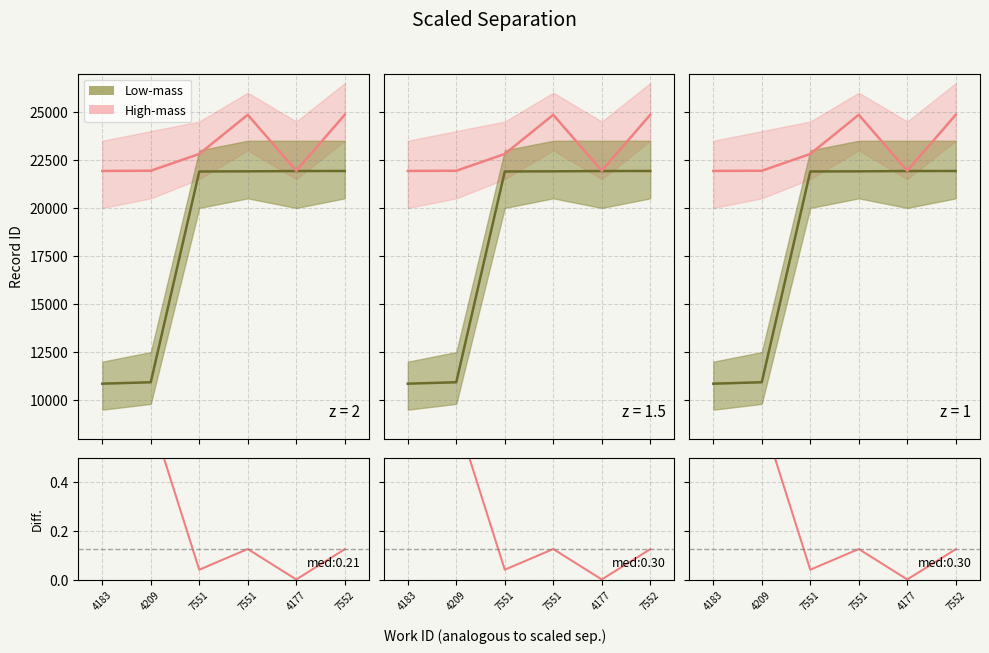

Is this an area chart (filled region under the line)?

No